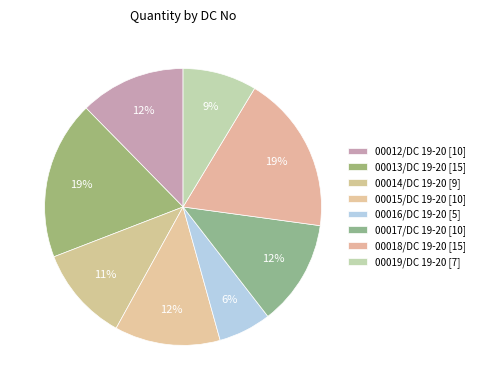

How many slices are in this pie chart?

8